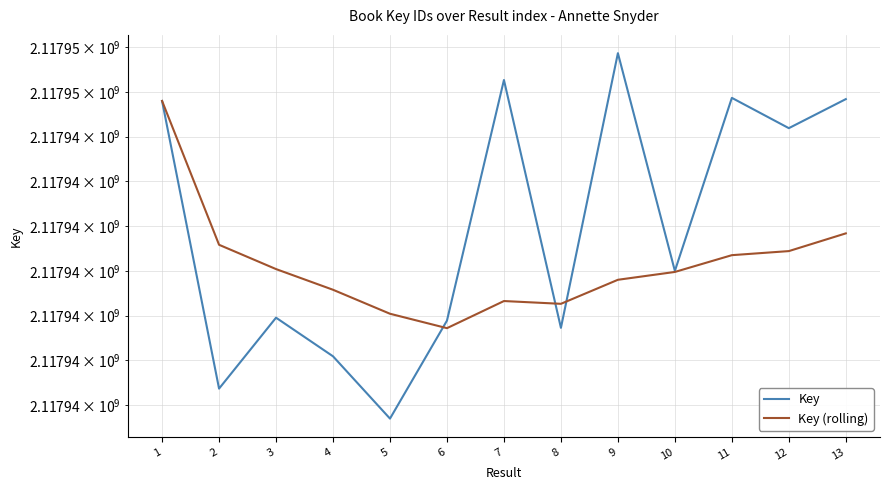

How many distinct data groups are displayed?

2